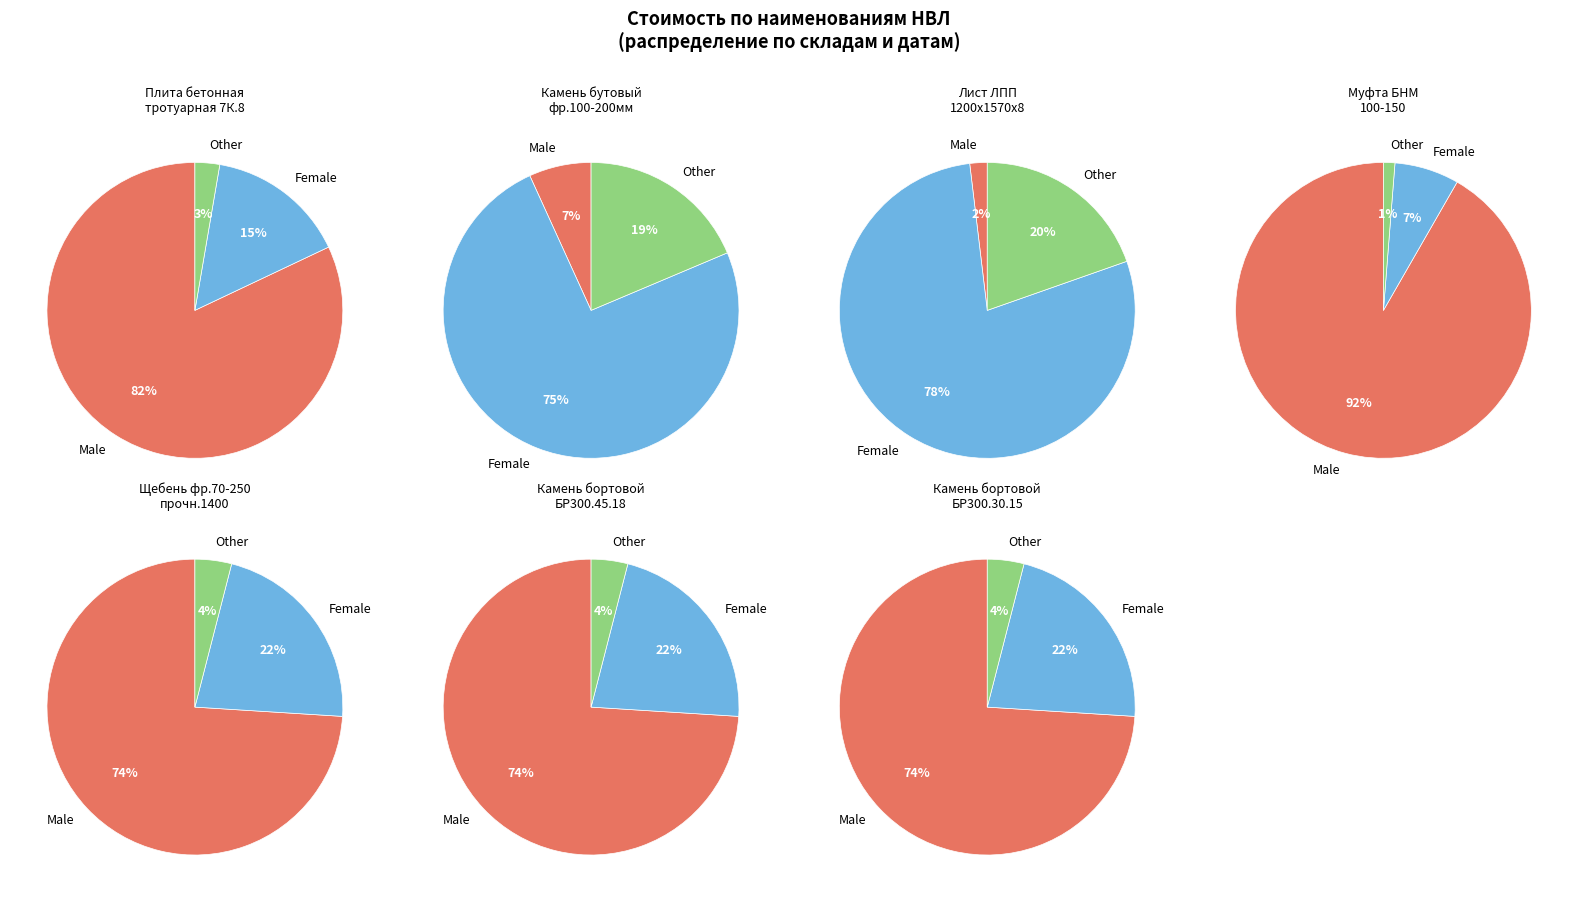

What percentage do Камень бортовой БР300.30.15 and Щебень фр.70-250 прочн.1400 together represent?

22.3%